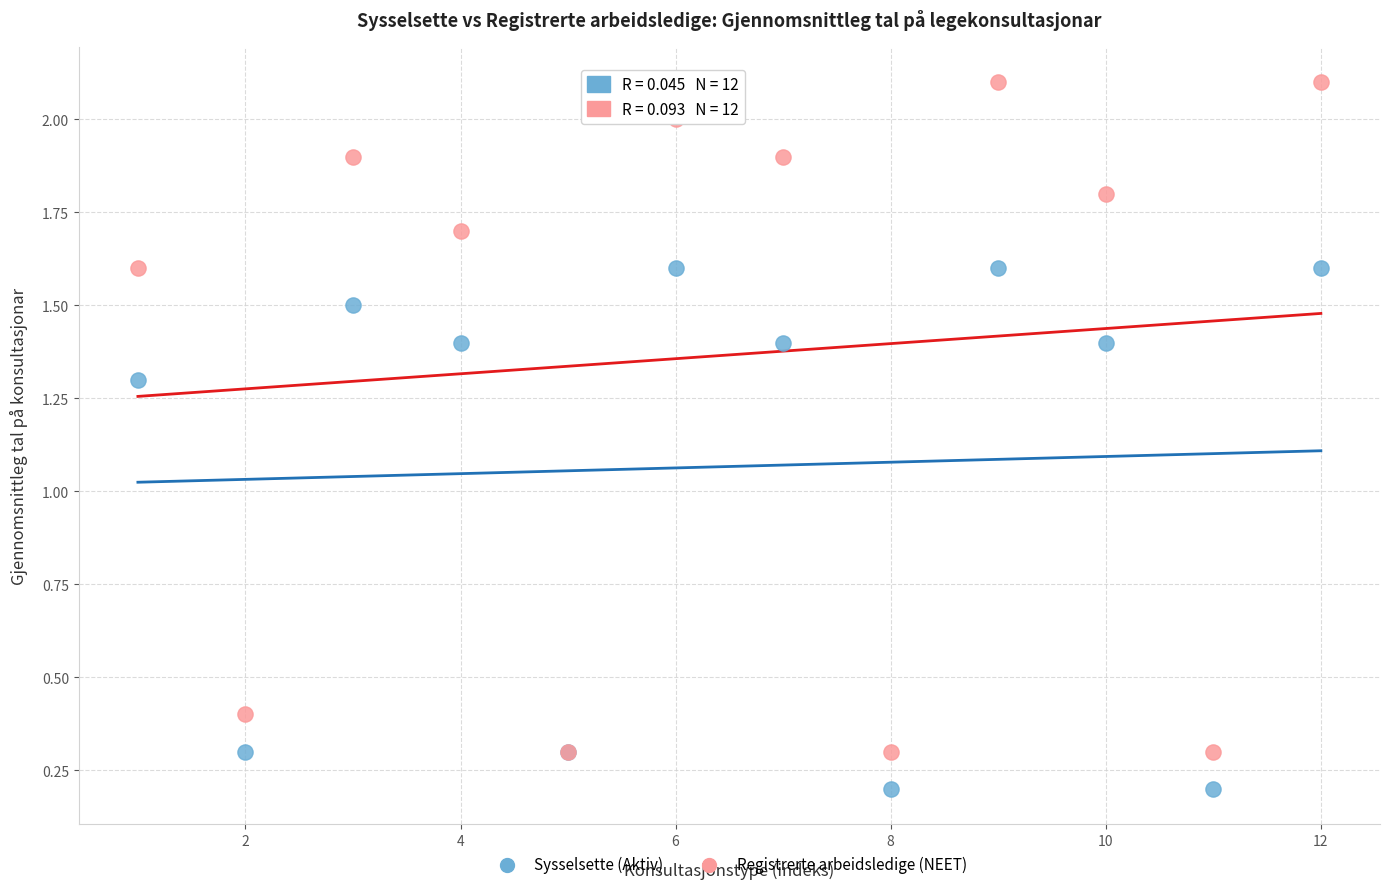

In the Registrerte arbeidsledige (NEET) series, what Y value is closest to 1?

0.4